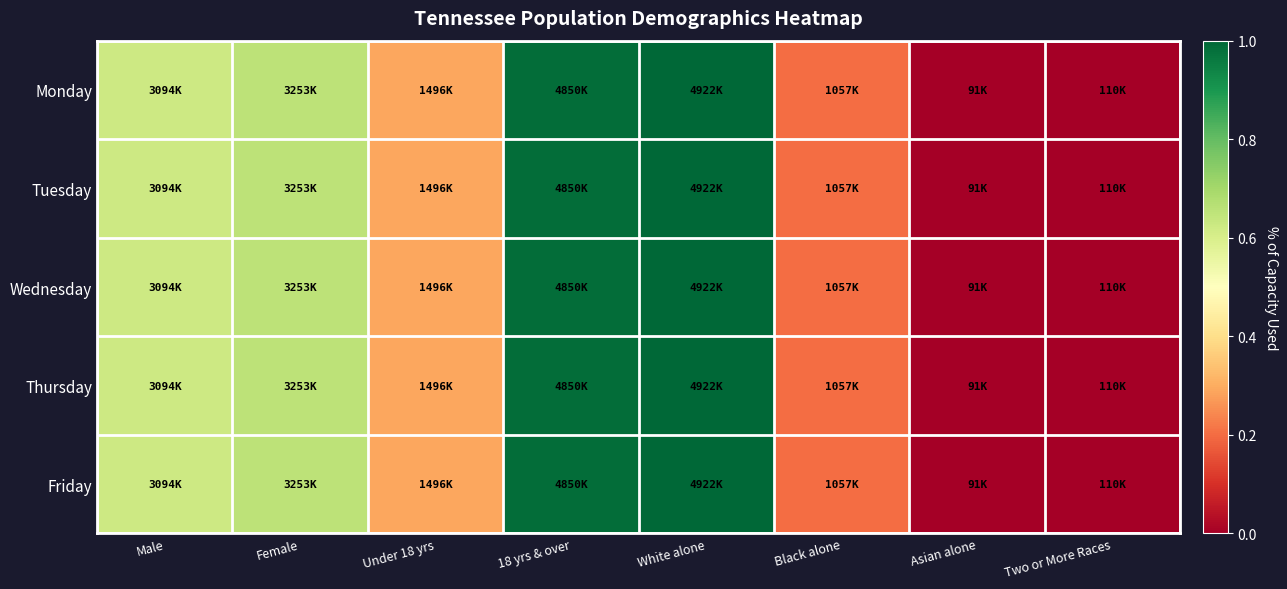

Reading left to right, what are all the values shown in this chart?

Monday: Male=0.6	Female=0.7	Under 18 yrs=0.3	18 yrs & over=1.0	White alone=1.0	Black alone=0.2	Asian alone=0.0	Two or More Races=0.0
Tuesday: Male=0.6	Female=0.7	Under 18 yrs=0.3	18 yrs & over=1.0	White alone=1.0	Black alone=0.2	Asian alone=0.0	Two or More Races=0.0
Wednesday: Male=0.6	Female=0.7	Under 18 yrs=0.3	18 yrs & over=1.0	White alone=1.0	Black alone=0.2	Asian alone=0.0	Two or More Races=0.0
Thursday: Male=0.6	Female=0.7	Under 18 yrs=0.3	18 yrs & over=1.0	White alone=1.0	Black alone=0.2	Asian alone=0.0	Two or More Races=0.0
Friday: Male=0.6	Female=0.7	Under 18 yrs=0.3	18 yrs & over=1.0	White alone=1.0	Black alone=0.2	Asian alone=0.0	Two or More Races=0.0